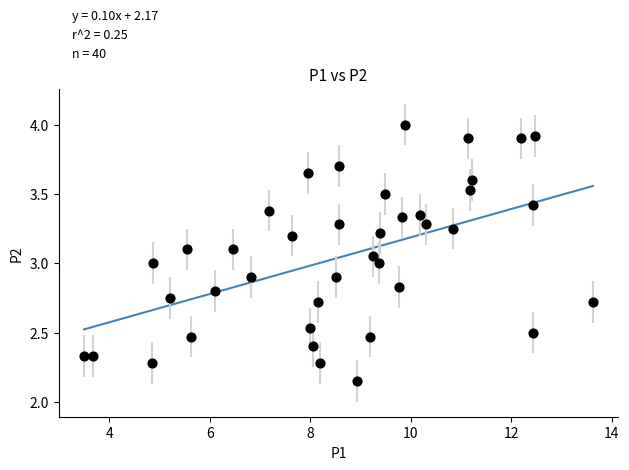

What is the range of X values (max minus min)?

10.1